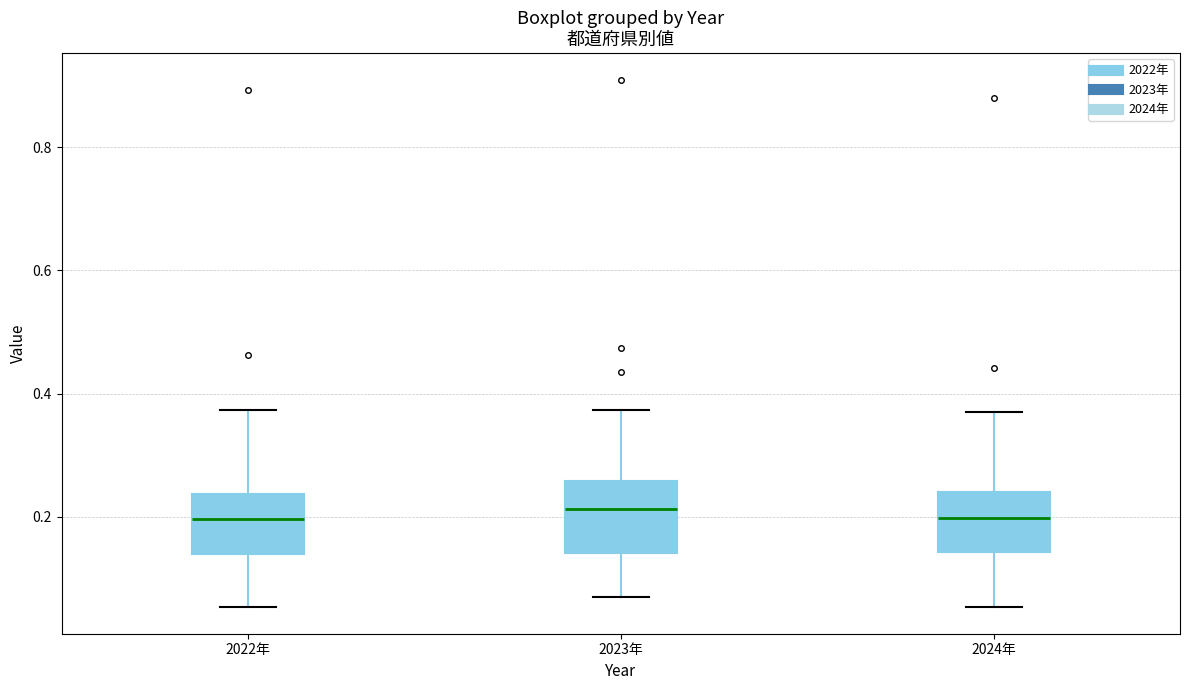

Reading left to right, read every box against the y-axis: the position of its median line, the range the box covers, and the ends of its whiskers. The values are not printed on the chart, so give them approximately, as read against the axis.

2022年: median 0.20, box 0.14 to 0.24, whiskers 0.06 to 0.38
2023年: median 0.22, box 0.14 to 0.26, whiskers 0.06 to 0.38
2024年: median 0.20, box 0.14 to 0.24, whiskers 0.06 to 0.38